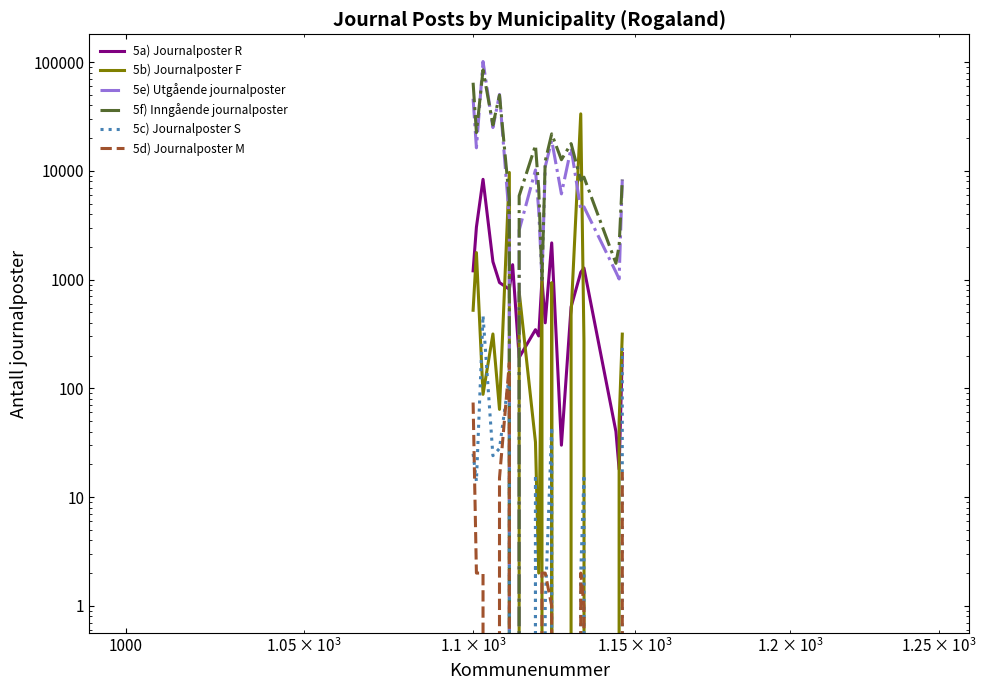

How many categories are shown in the chart?

20